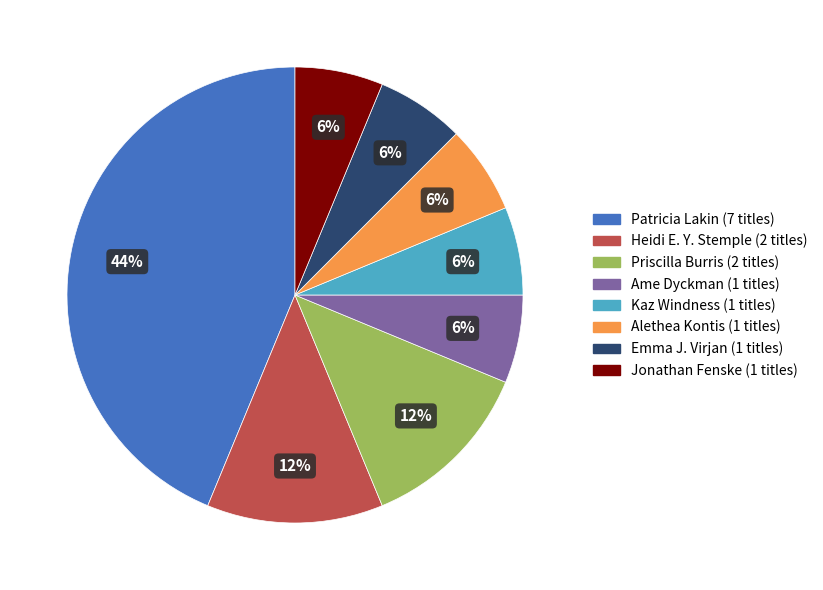

Does any single category account for the majority?

No